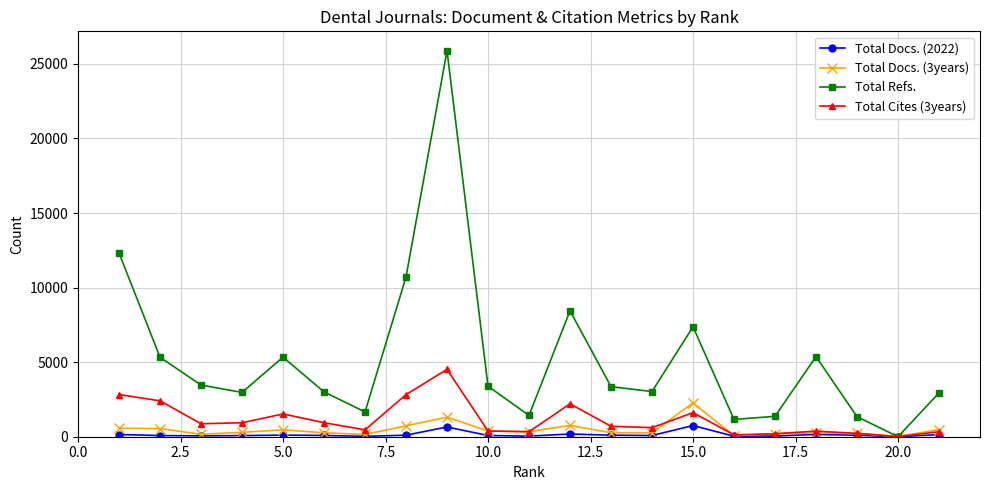

Which series has the largest range (max minus min)?

Total Refs.